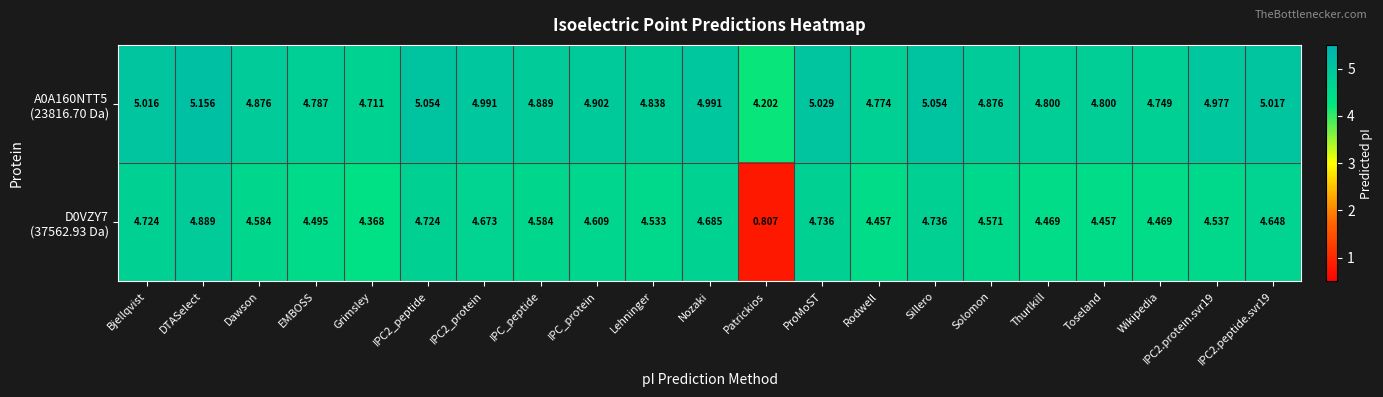

Which label corresponds to the largest value in the chart?

DTASelect